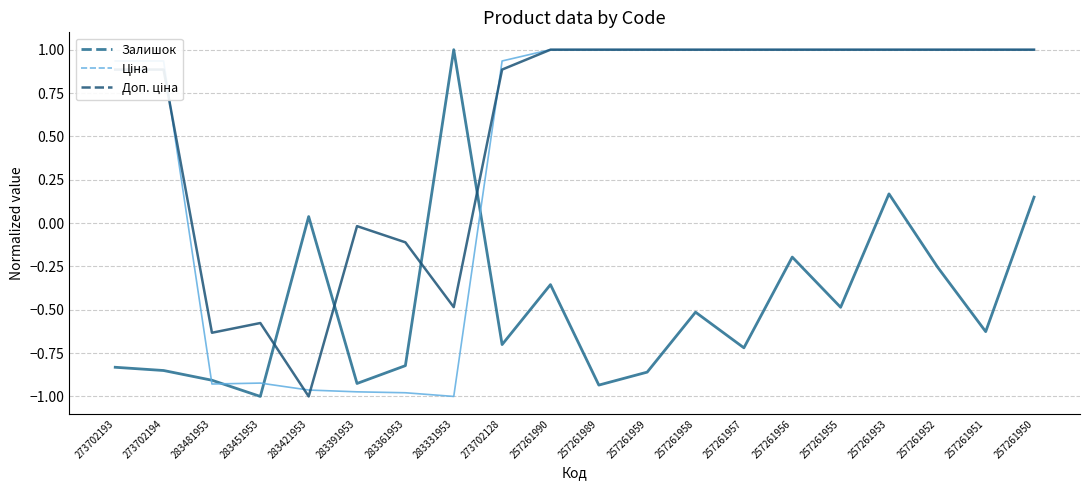

How many intersections are there between Ціна and Залишок?

4